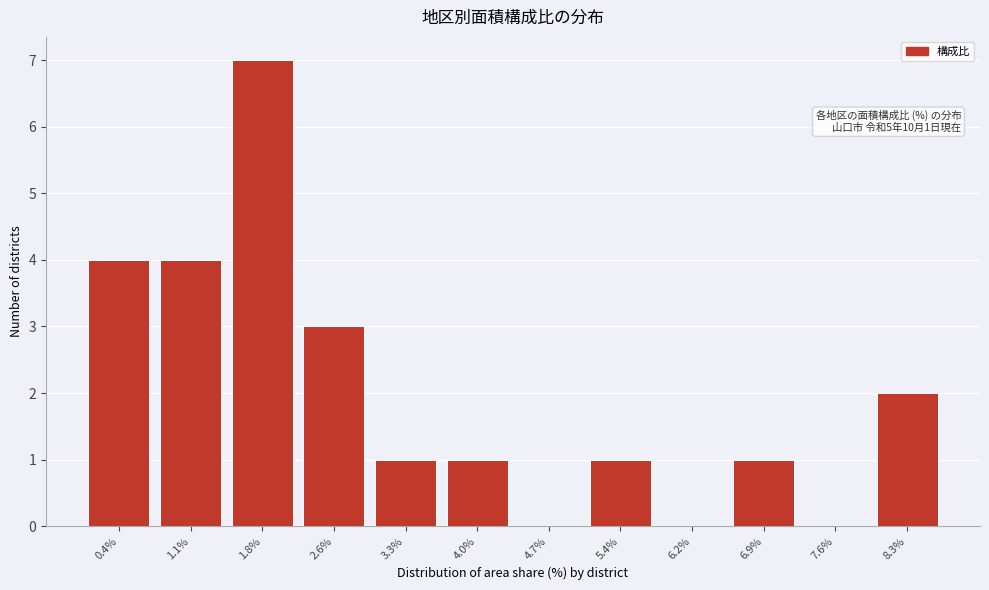

Reading right to left, list all the values displayed in this chart.

8.3%=2	7.6%=0	6.9%=1	6.2%=0	5.4%=1	4.7%=0	4.0%=1	3.3%=1	2.6%=3	1.8%=7	1.1%=4	0.4%=4